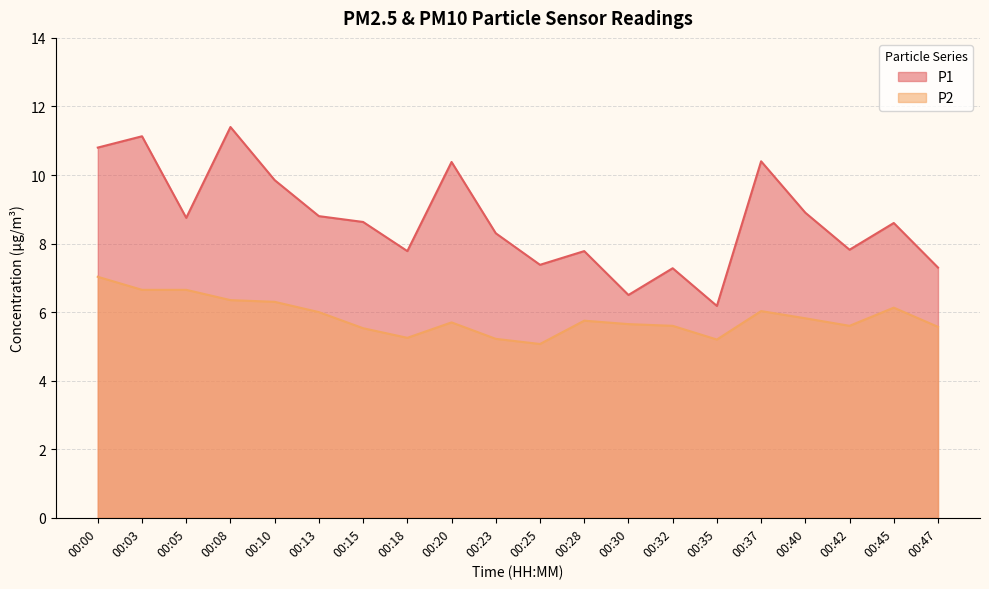

Reading left to right, extract all data points from this chart.

P1: 00:00=10.8	00:03=11.1	00:05=8.8	00:08=11.4	00:10=9.8	00:13=8.8	00:15=8.6	00:18=7.8	00:20=10.4	00:23=8.3	00:25=7.4	00:28=7.8	00:30=6.5	00:32=7.3	00:35=6.2	00:37=10.4	00:40=8.9	00:42=7.8	00:45=8.6	00:47=7.3
P2: 00:00=7.0	00:03=6.7	00:05=6.7	00:08=6.3	00:10=6.3	00:13=6.0	00:15=5.5	00:18=5.2	00:20=5.7	00:23=5.2	00:25=5.1	00:28=5.8	00:30=5.7	00:32=5.6	00:35=5.2	00:37=6.0	00:40=5.8	00:42=5.6	00:45=6.1	00:47=5.6